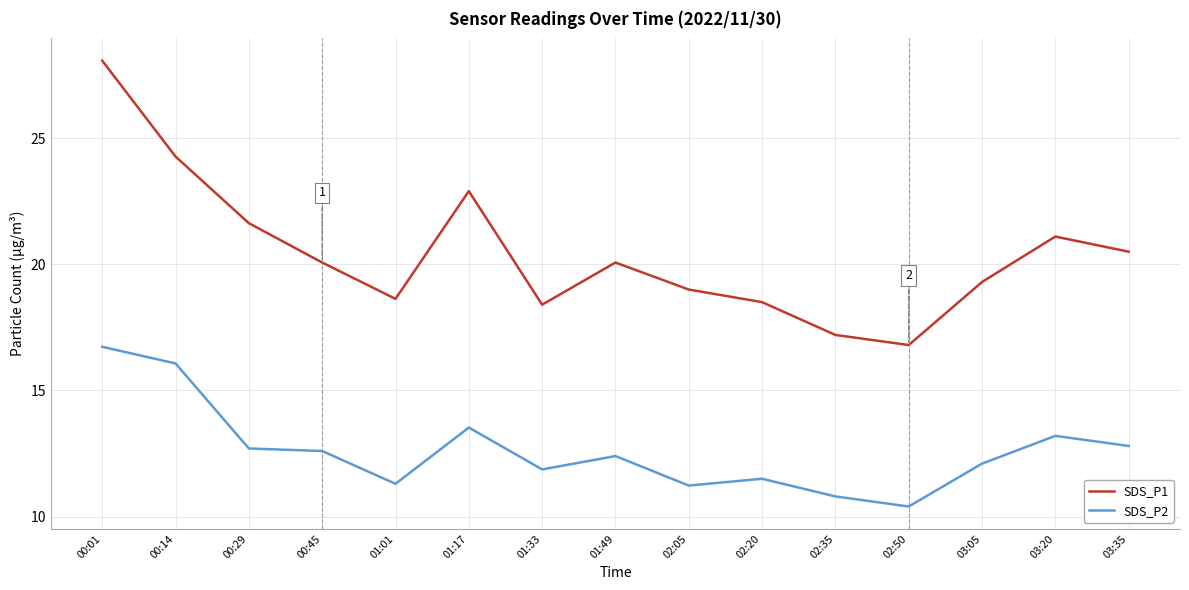

What are all the series names shown in the legend?

SDS_P1, SDS_P2